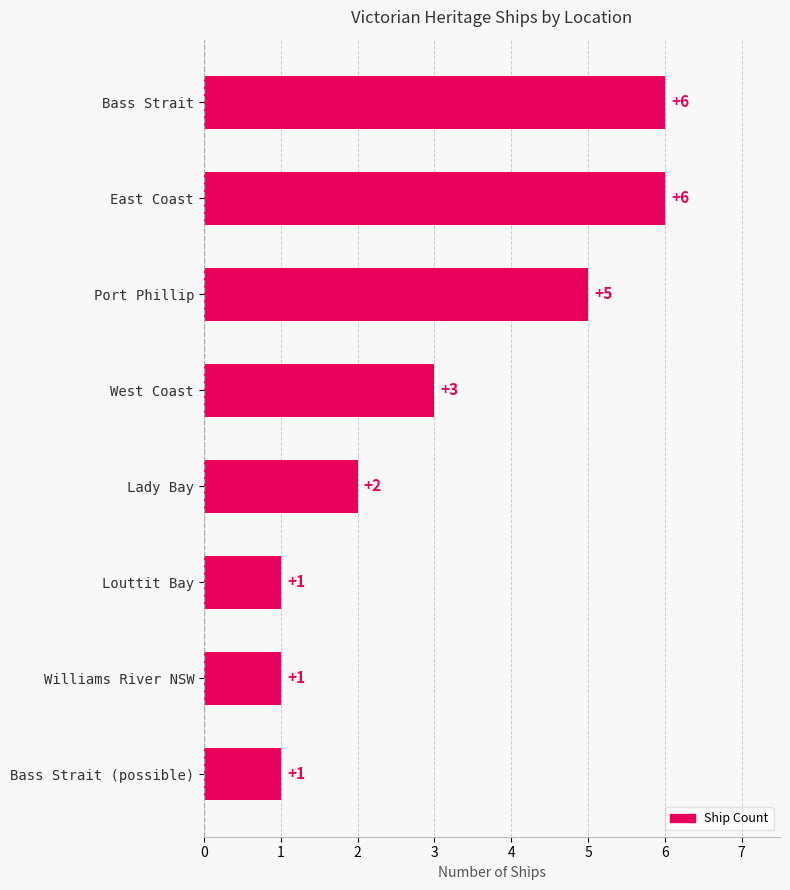

What is the ratio of the value at Louttit Bay to the value at Lady Bay?

0.5